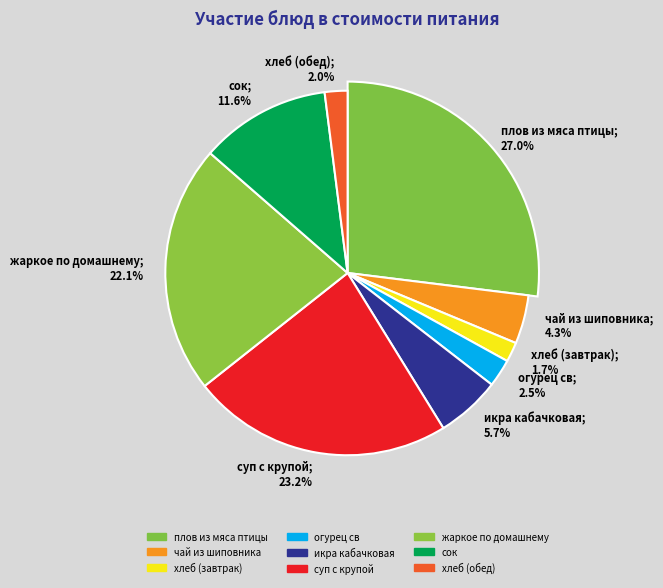

What percentage is NOT represented by плов из мяса птицы?

73.0%